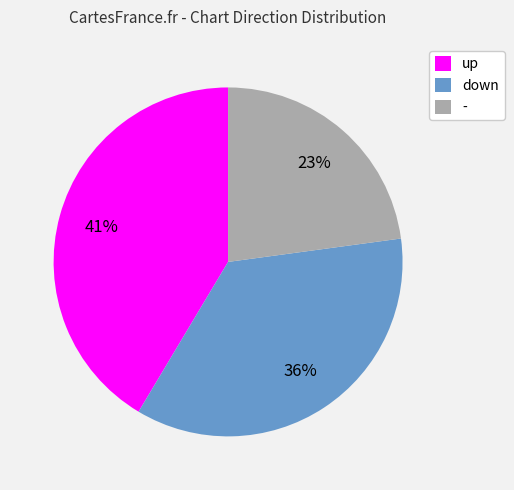

How many segments does this pie chart have?

3